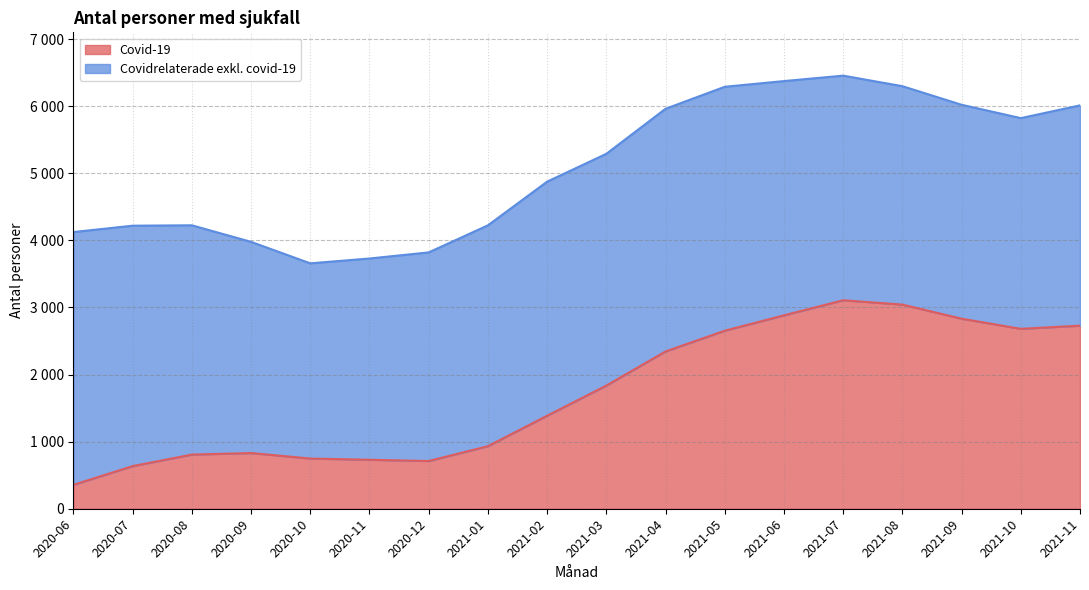

Reading left to right, extract all data points from this chart.

356	635	807	830	748	730	711	932	1386	1835	2344	2653	2882	3107	3042	2832	2681	2728